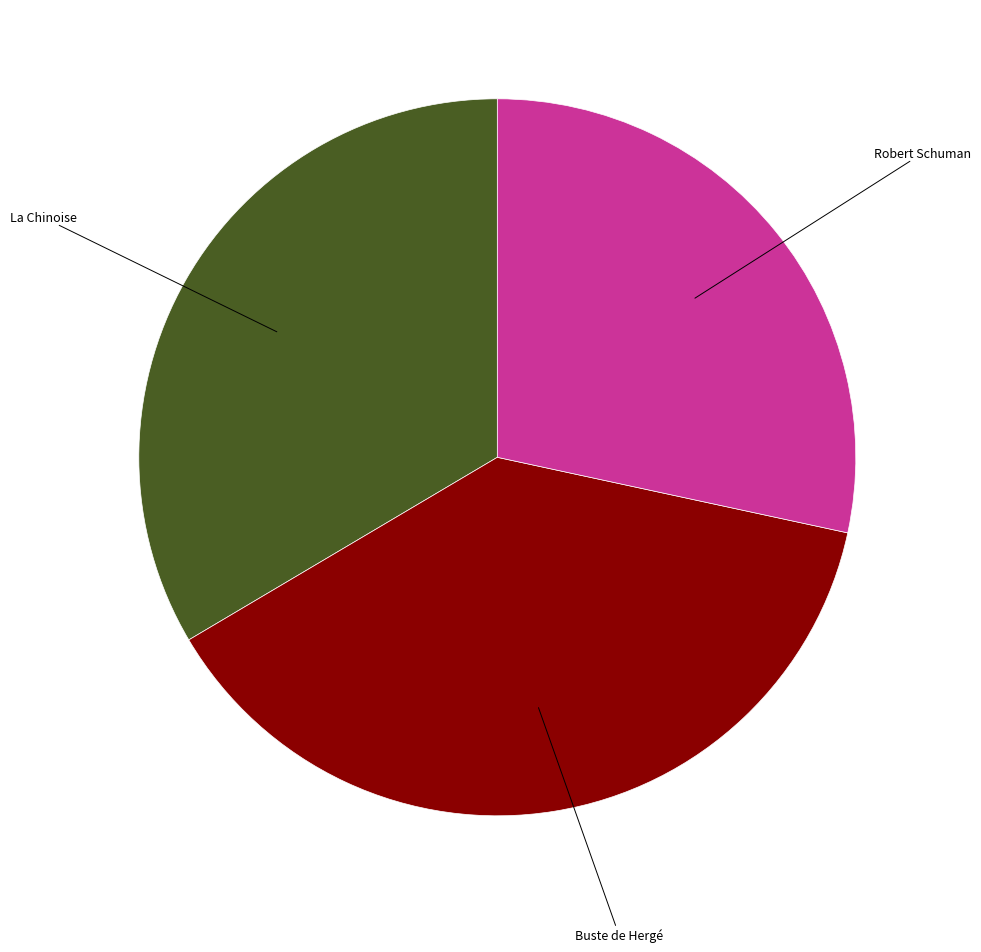

Between Buste de Hergé and Robert Schuman, which is larger?

Buste de Hergé